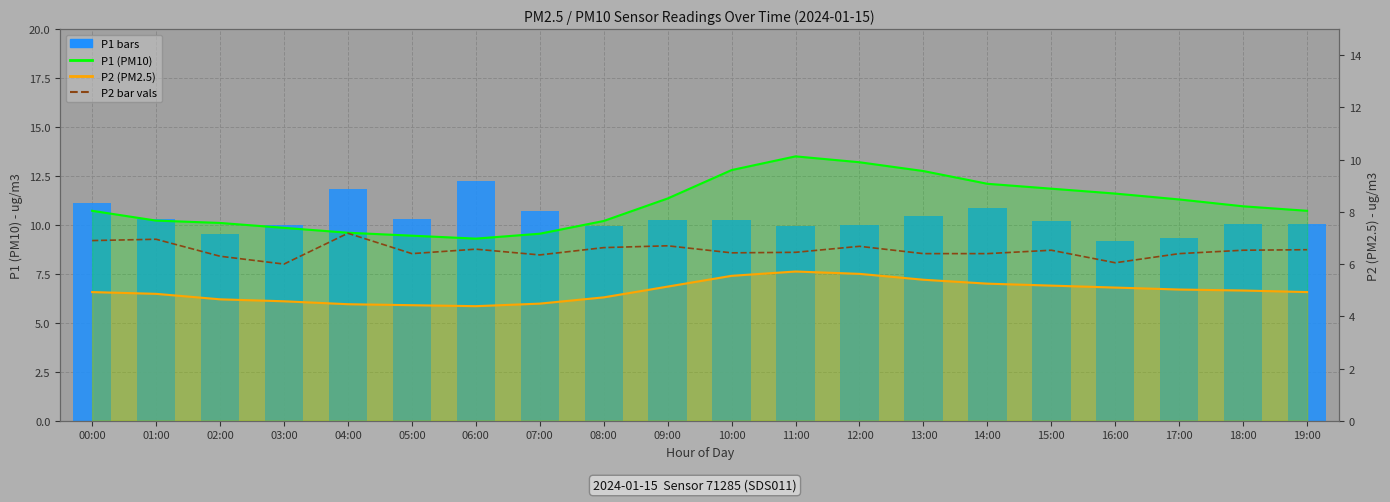

What is the label of the 9th bar from the left?

08:00